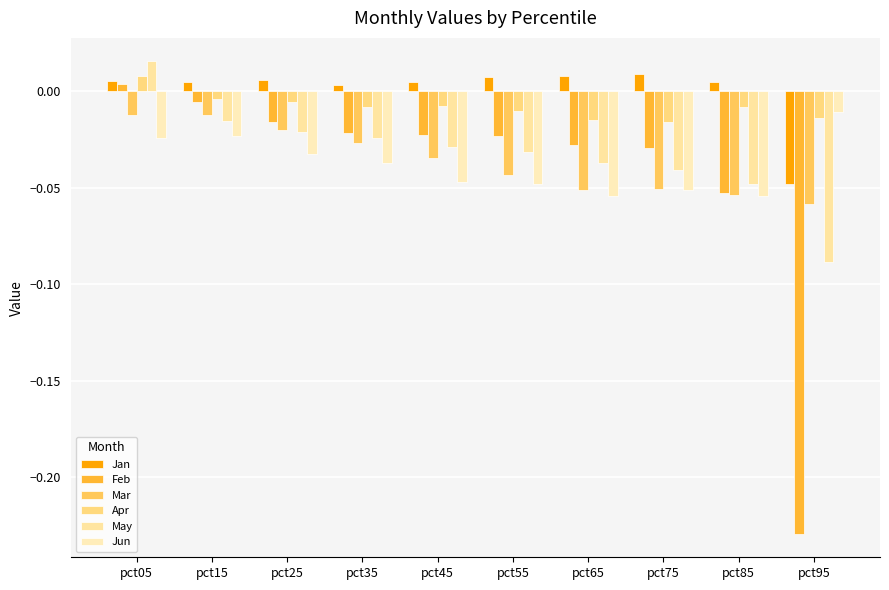

Which category has the highest value in the Feb series?

pct05